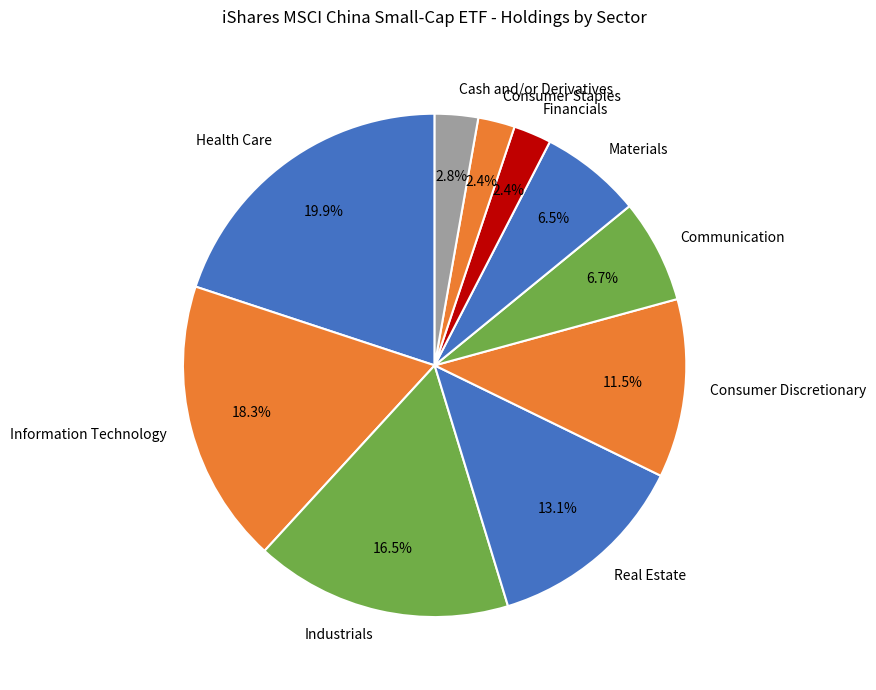

What percentage is the Consumer Staples slice, to the nearest percent?

2%